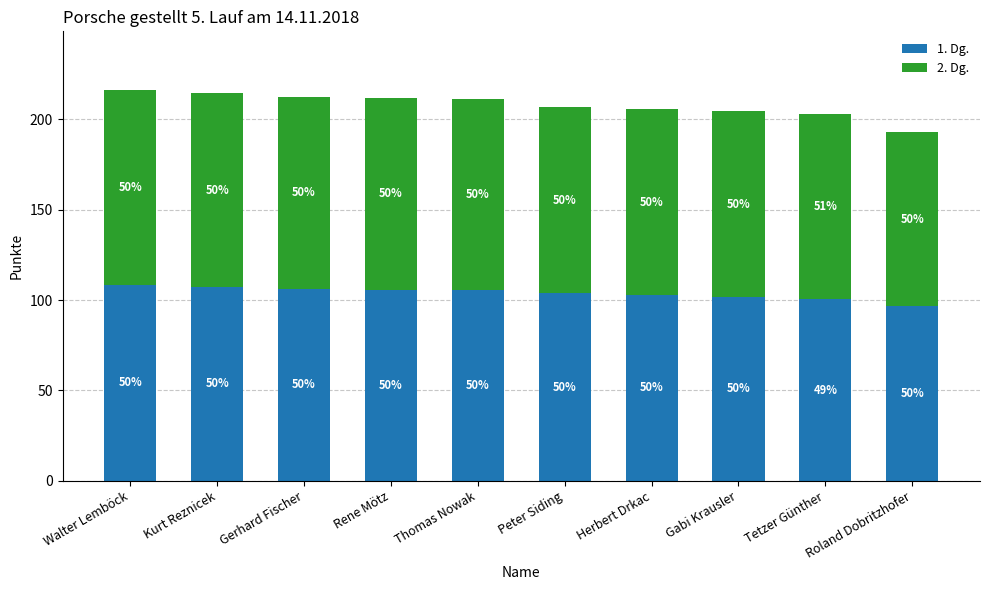

What are all the series names shown in the legend?

1. Dg., 2. Dg.